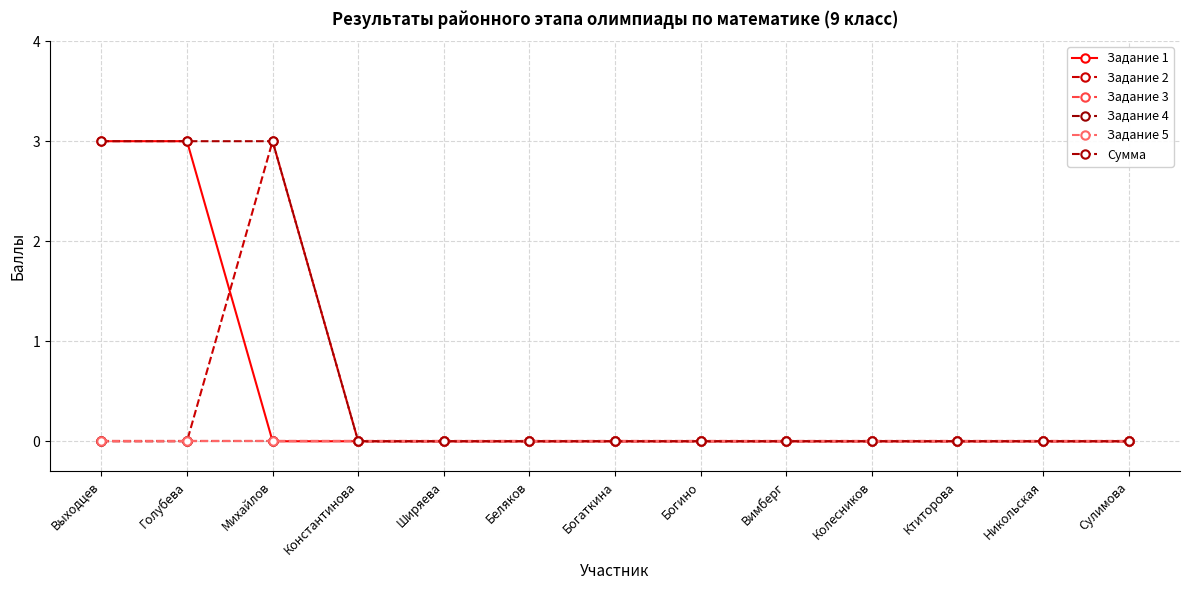

What position from the right is Сулимова?

1